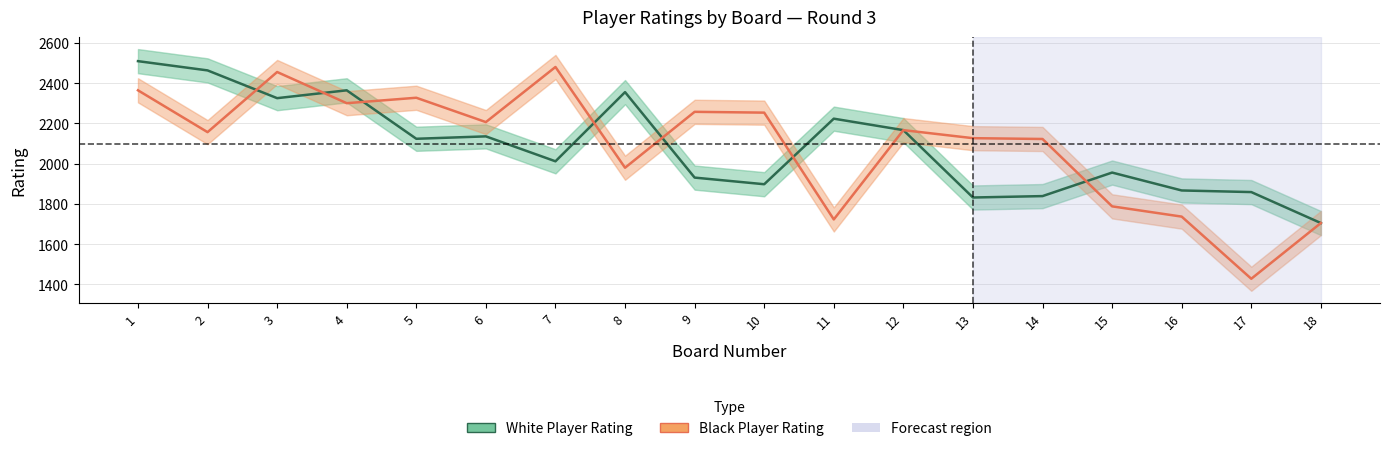

Reading left to right, what are all the values shown in this chart?

White Player Rating: 1=2510	2=2464	3=2326	4=2365	5=2124	6=2136	7=2012	8=2356	9=1931	10=1898	11=2224	12=2167	13=1832	14=1839	15=1956	16=1867	17=1859	18=1705
Black Player Rating: 1=2365	2=2157	3=2456	4=2301	5=2328	6=2207	7=2481	8=1980	9=2258	10=2254	11=1723	12=2167	13=2127	14=2123	15=1788	16=1737	17=1428	18=1705